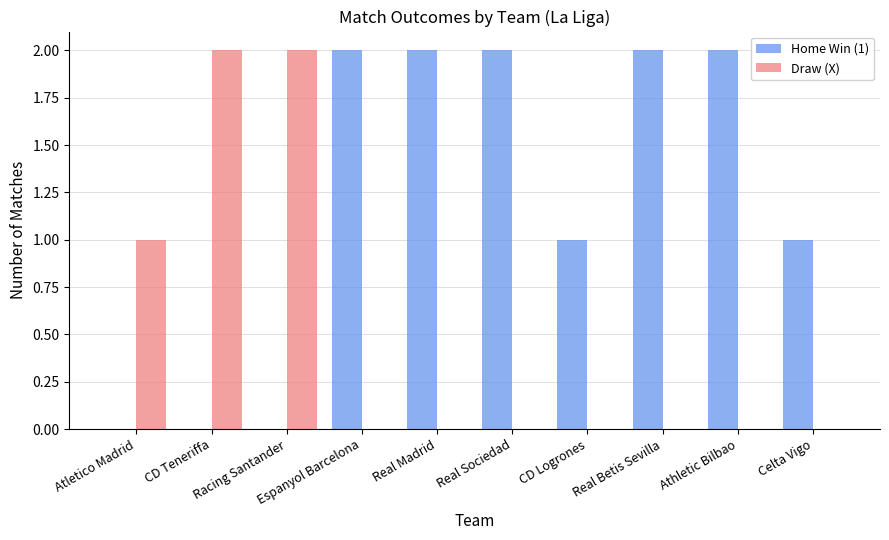

How many categories are shown in the chart?

10